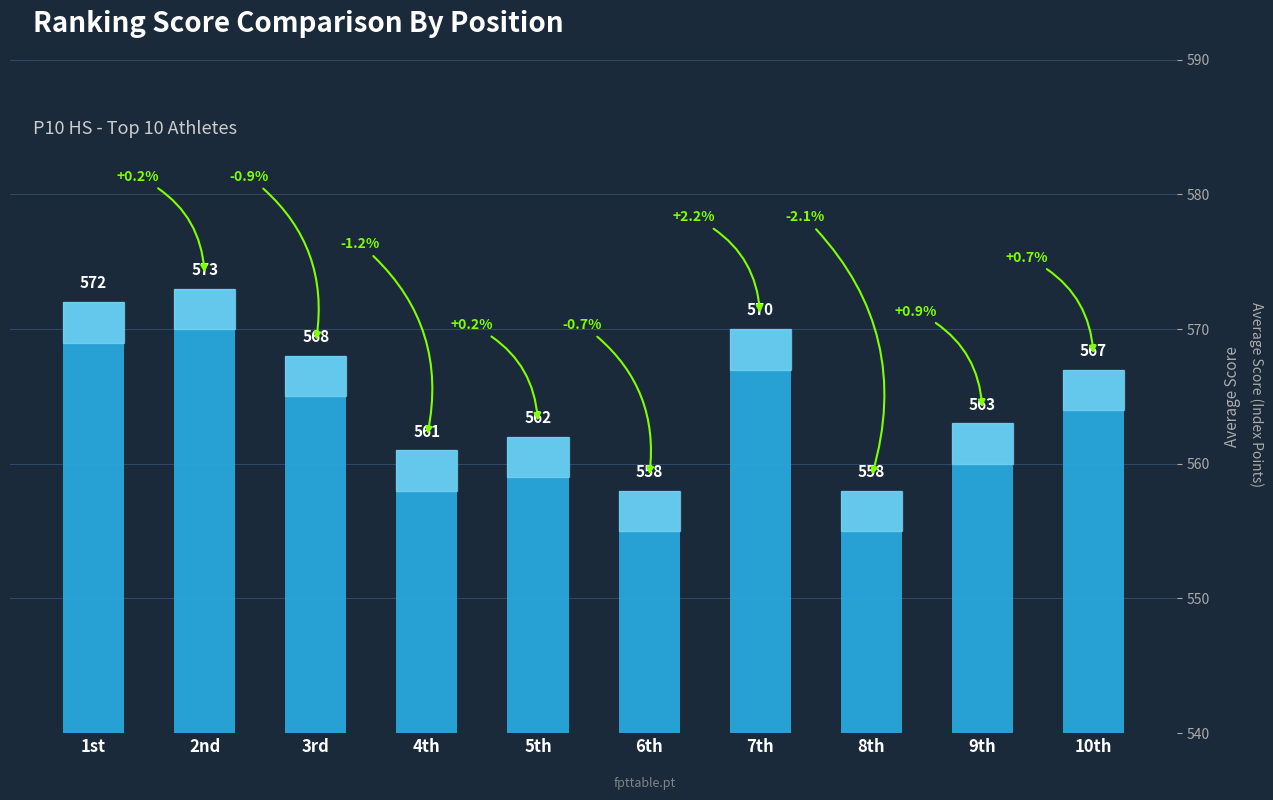

At which label does the data first exceed 567?

1st